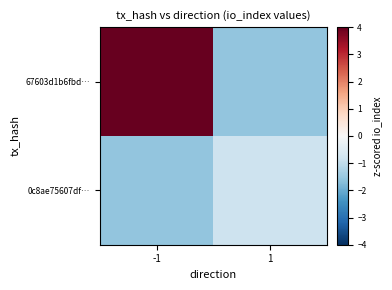

Reading left to right, what are all the values shown in this chart?

67603d1b6fbd…: -1=4.0	1=-1.6
0c8ae75607df…: -1=-1.6	1=-0.8